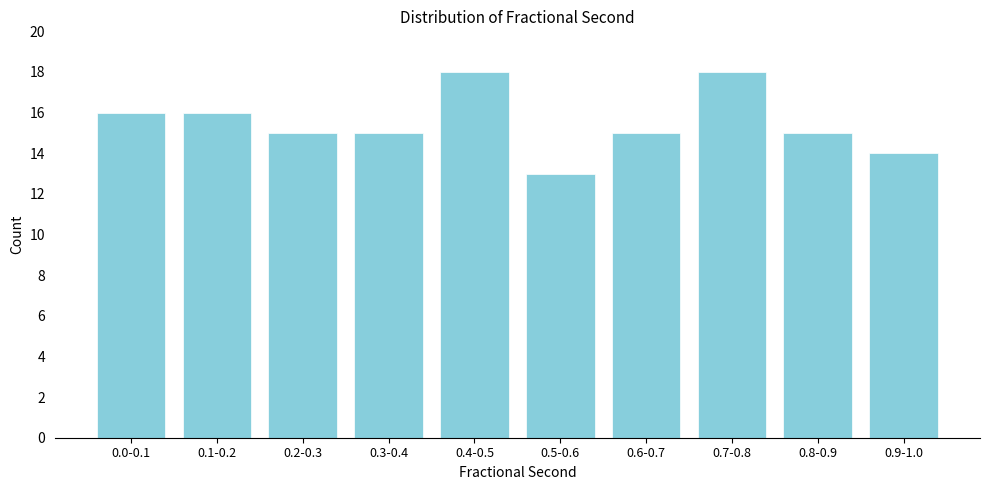

Reading right to left, extract all data points from this chart.

0.9-1.0=14	0.8-0.9=15	0.7-0.8=18	0.6-0.7=15	0.5-0.6=13	0.4-0.5=18	0.3-0.4=15	0.2-0.3=15	0.1-0.2=16	0.0-0.1=16